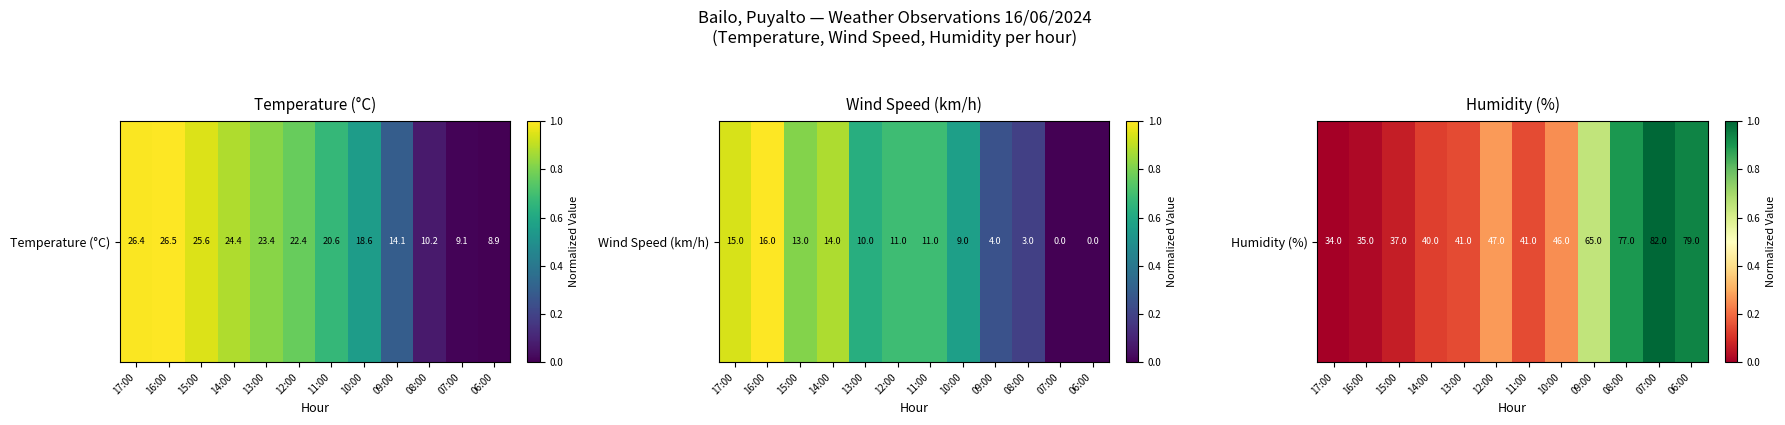

Which label corresponds to the smallest value in the chart?

17:00